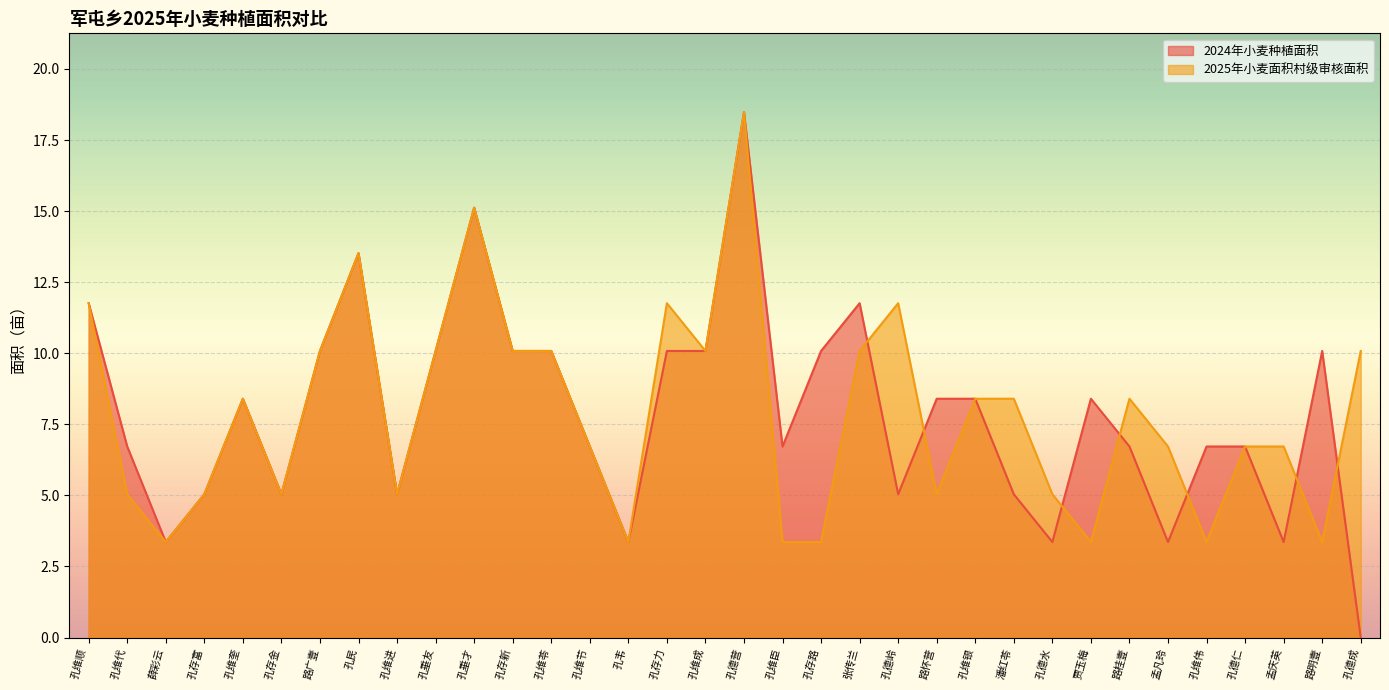

True or false: the data shows 11.8 at 孔维顺.

True